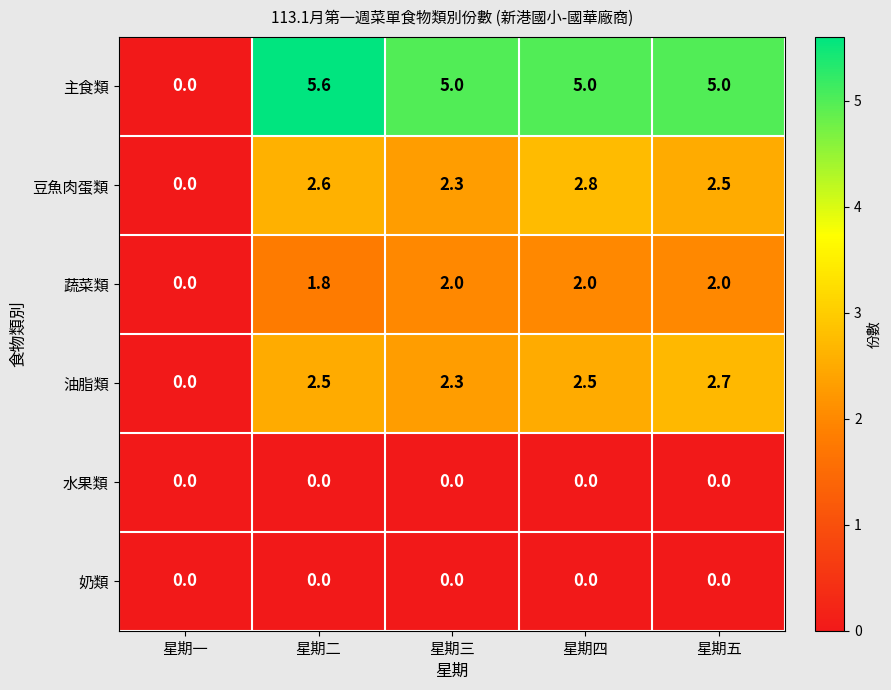

Reading left to right, transcribe all the data shown in this chart.

主食類: 0.0	5.6	5.0	5.0	5.0
豆魚肉蛋類: 0.0	2.6	2.3	2.8	2.5
蔬菜類: 0.0	1.8	2.0	2.0	2.0
油脂類: 0.0	2.5	2.3	2.5	2.7
水果類: 0.0	0.0	0.0	0.0	0.0
奶類: 0.0	0.0	0.0	0.0	0.0